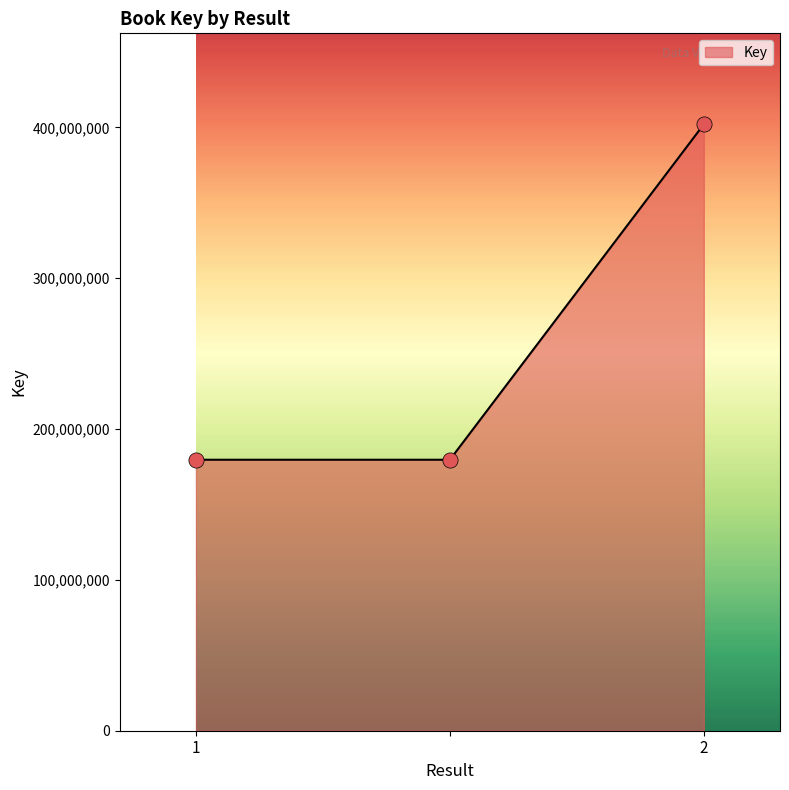

What is the difference between the maximum and minimum values?

222421933